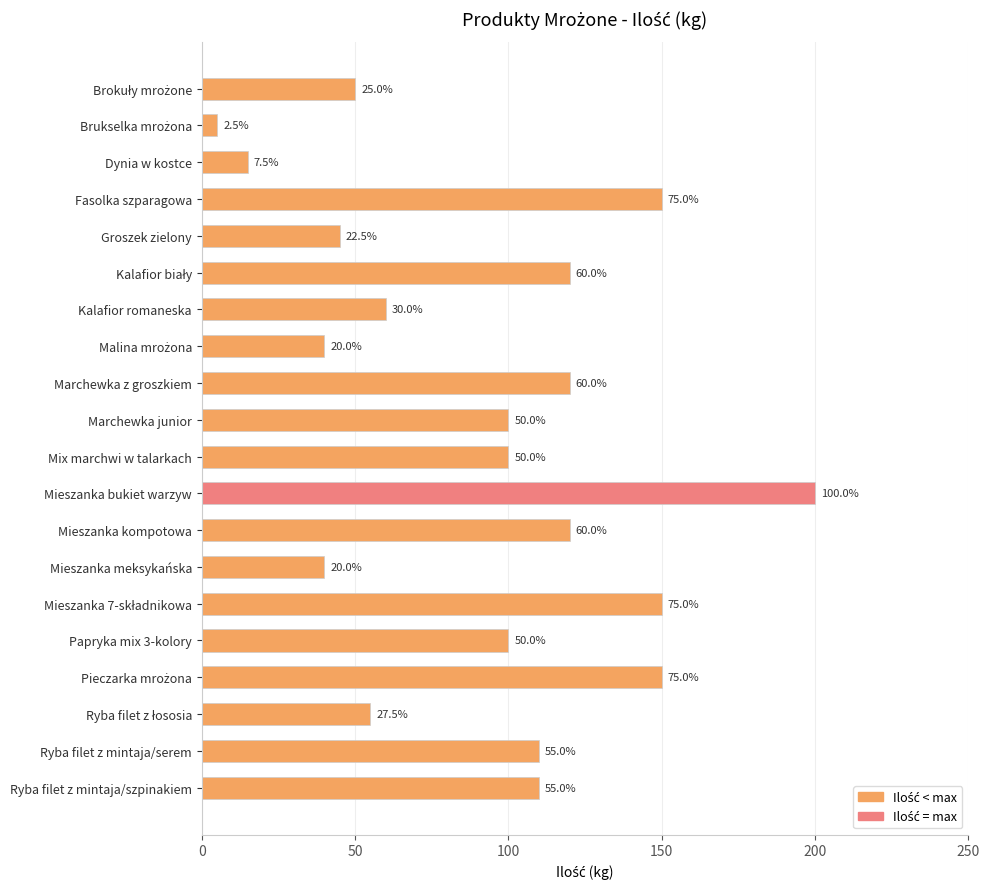

What is the difference between the maximum and minimum values?

195